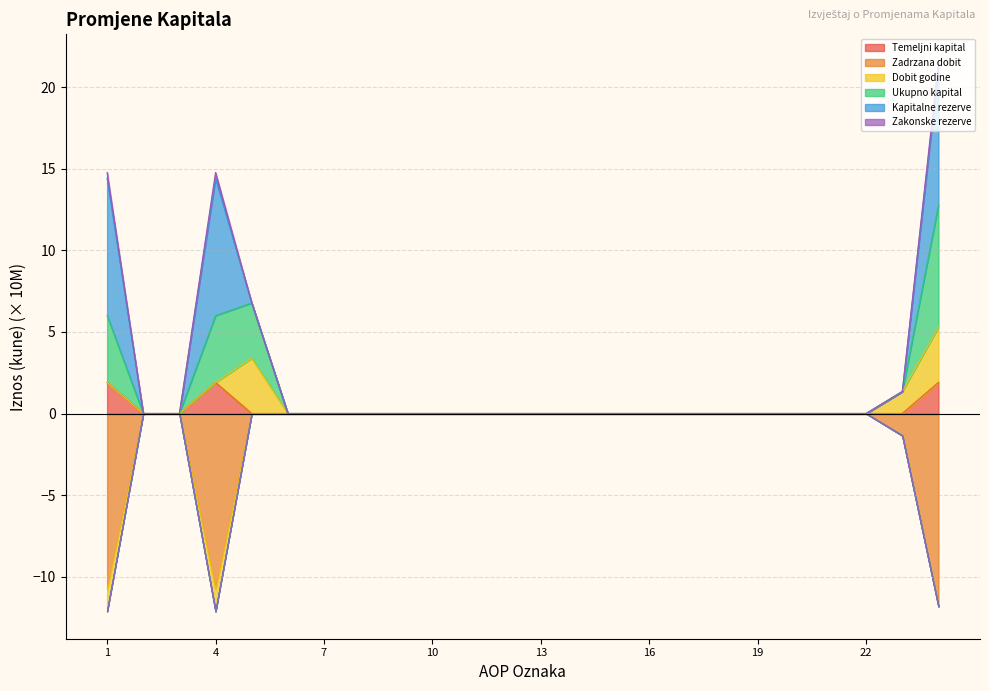

The Temeljni kapital series shows 0.0 at 20. True or false?

True